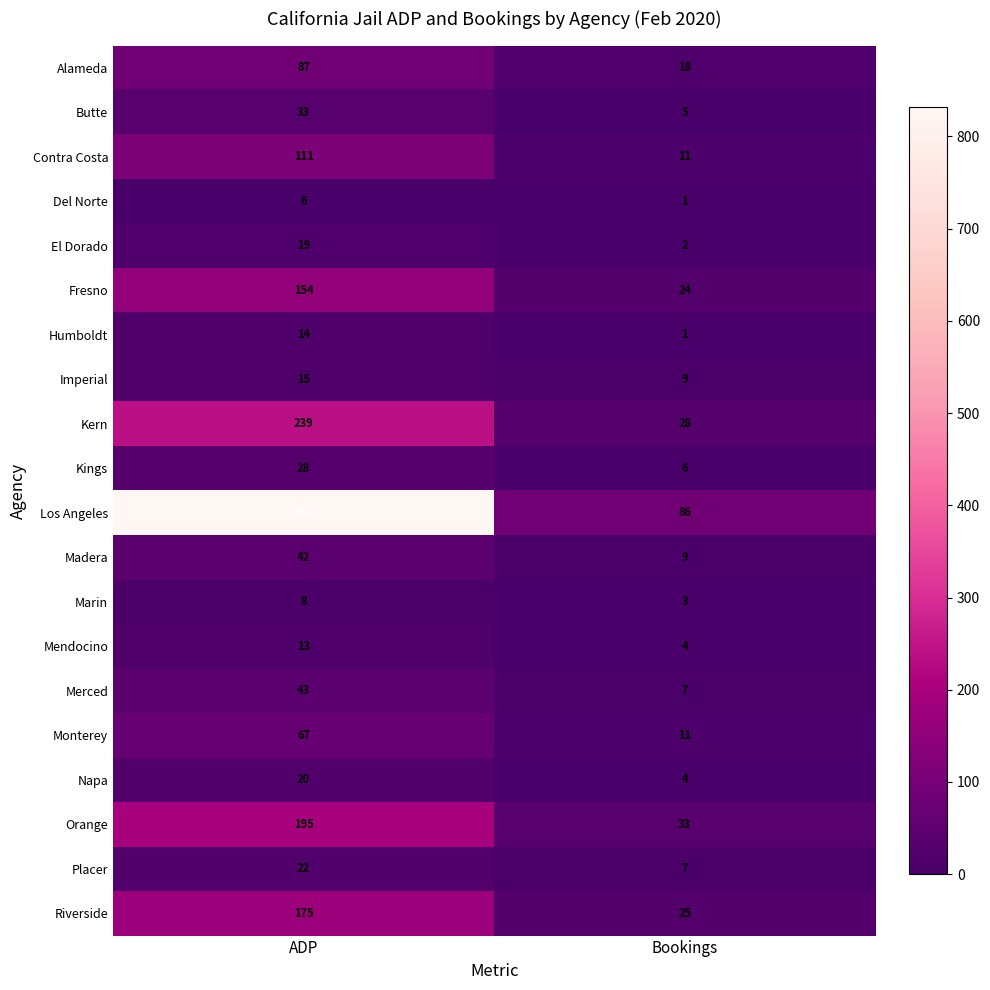

The value of Orange at ADP is 195. True or false?

True